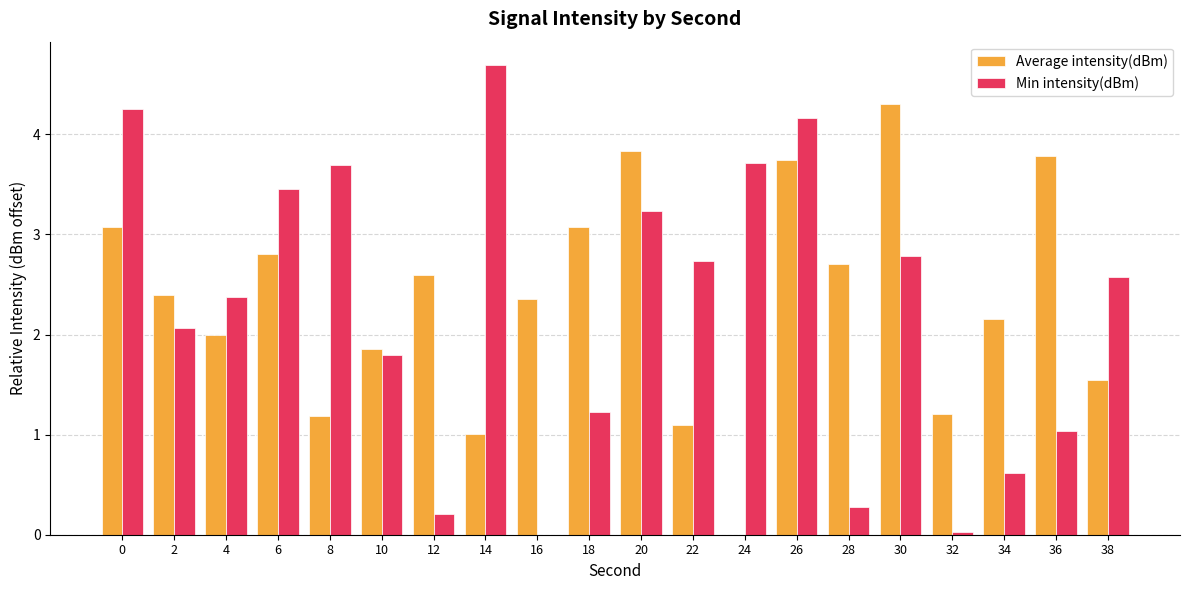

The value of Min intensity(dBm) at 8 is 3.7. True or false?

True